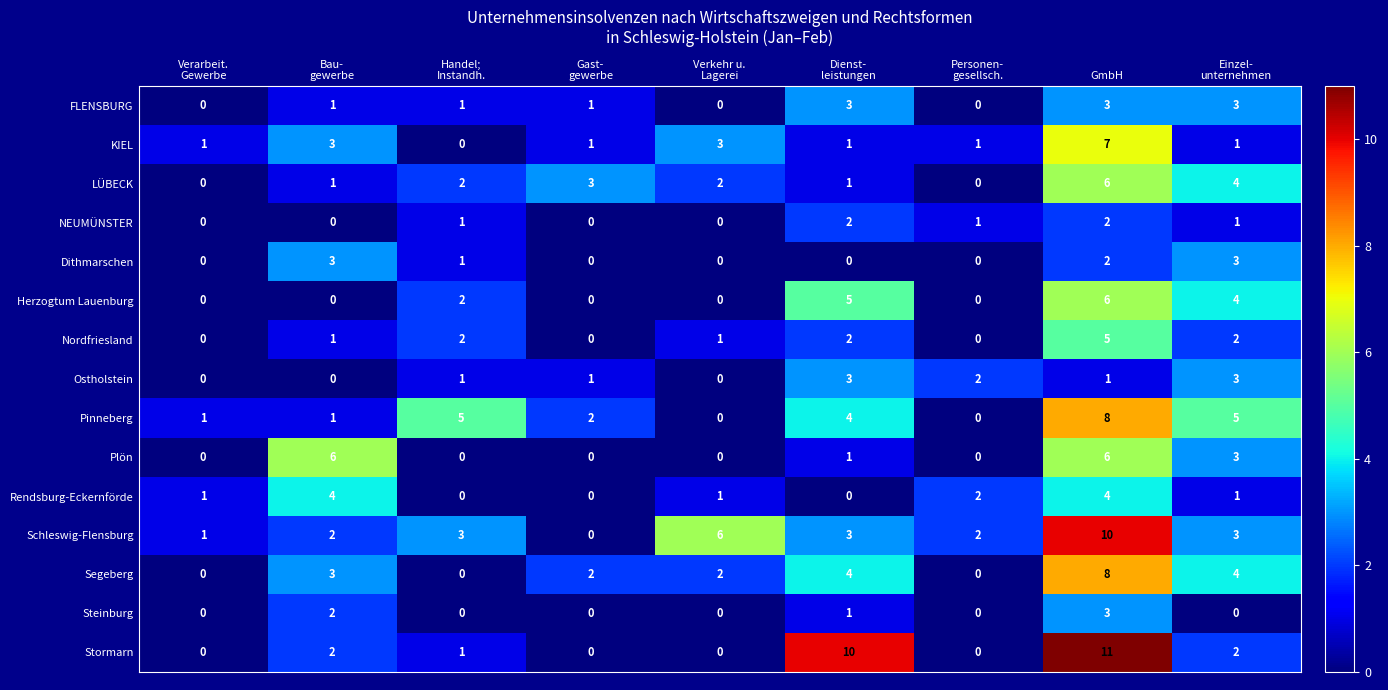

What is the difference between the maximum and minimum values in the Pinneberg series?

8